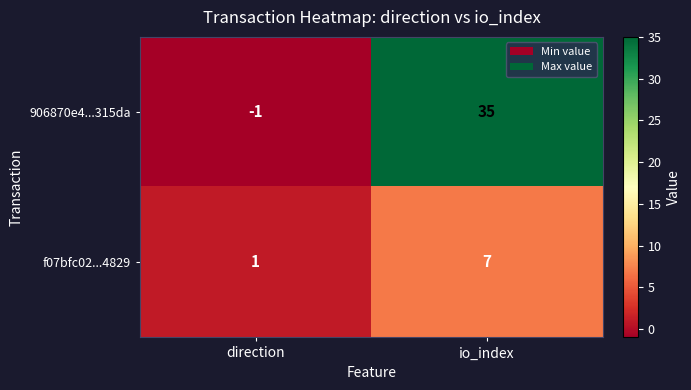

Which series has the largest total across all categories?

906870e4...315da